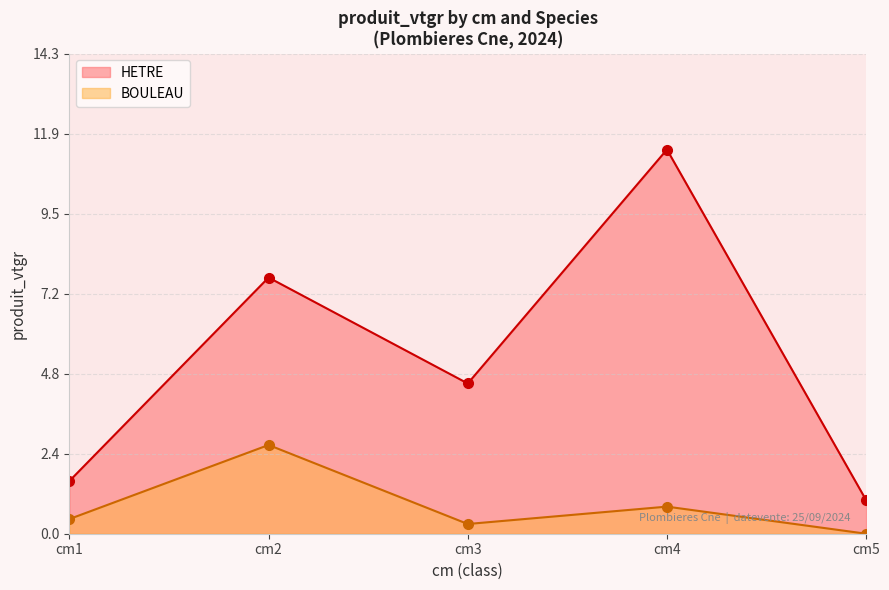

At which label is the value closest to 6?

cm3